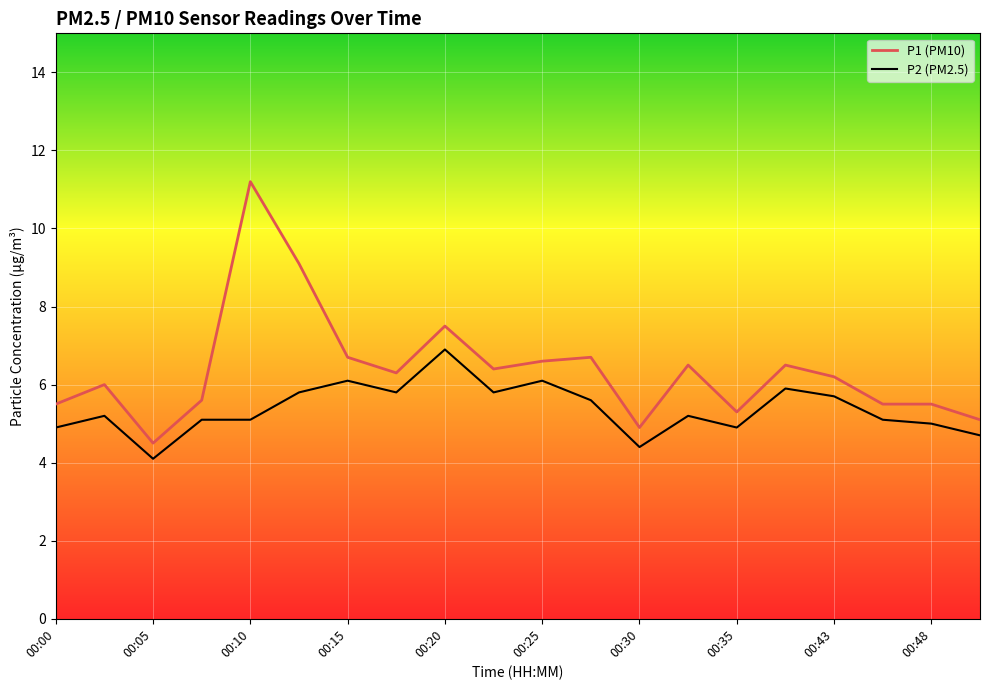

How many lines are shown in the chart?

2